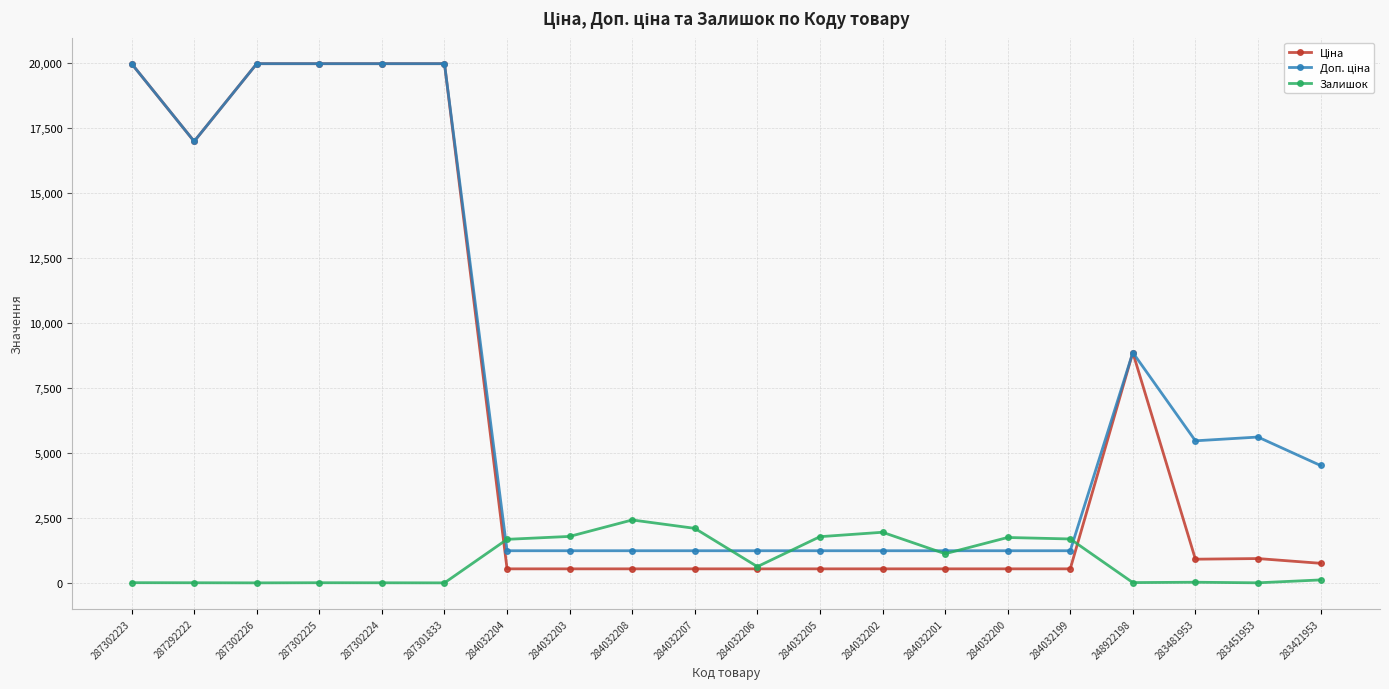

Does the chart have visible grid lines?

Yes